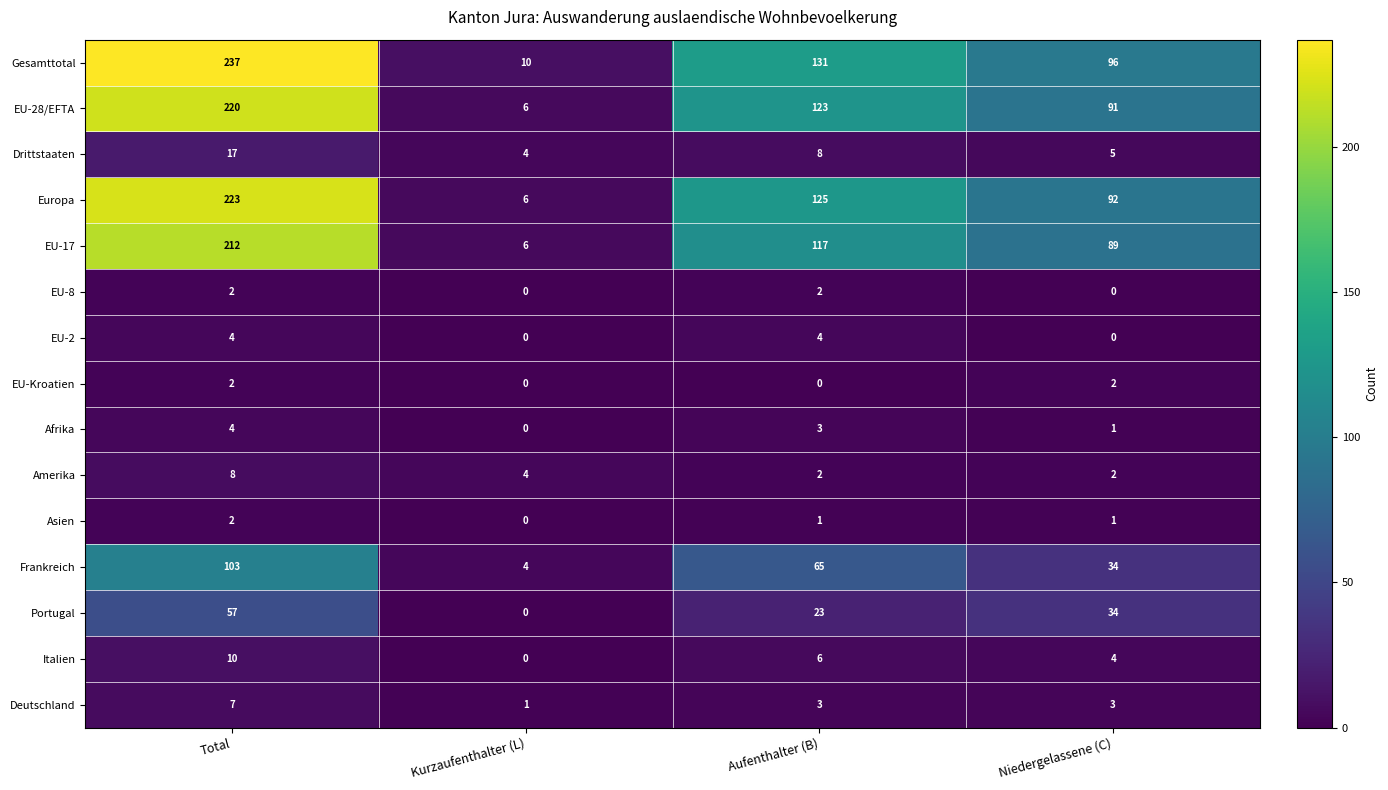

Which series has the largest total across all categories?

Gesamttotal